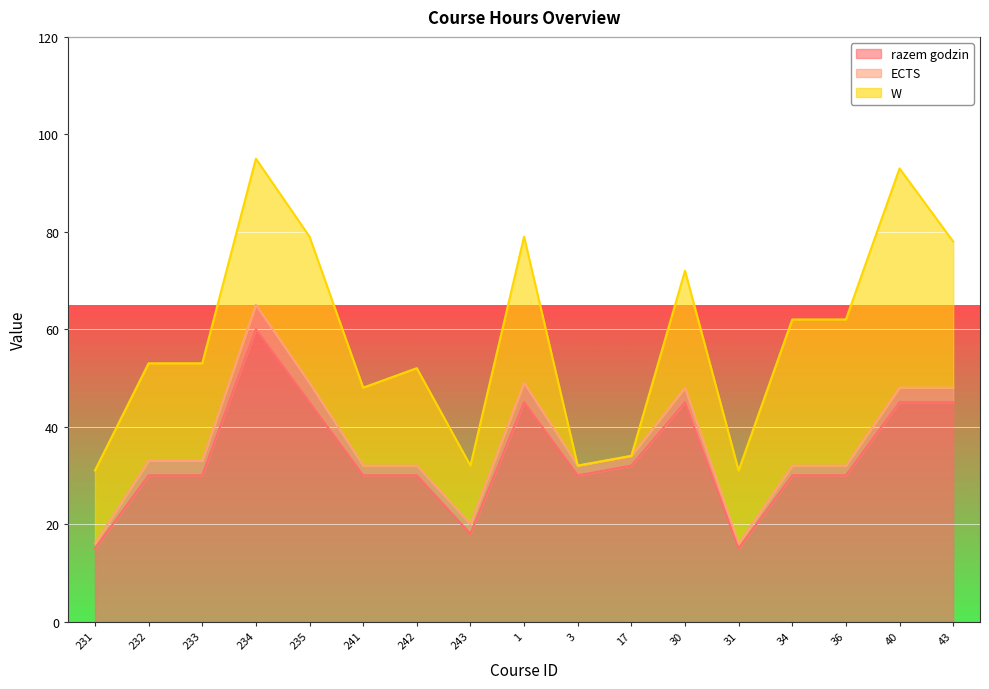

True or false: razem godzin has a value of 15 at 231.

True